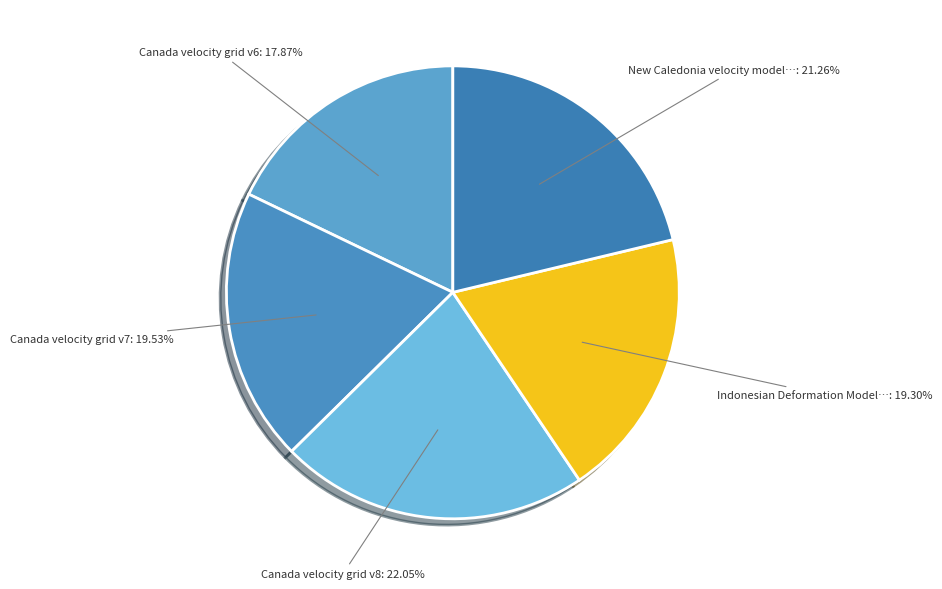

Is there a majority slice in this chart?

No